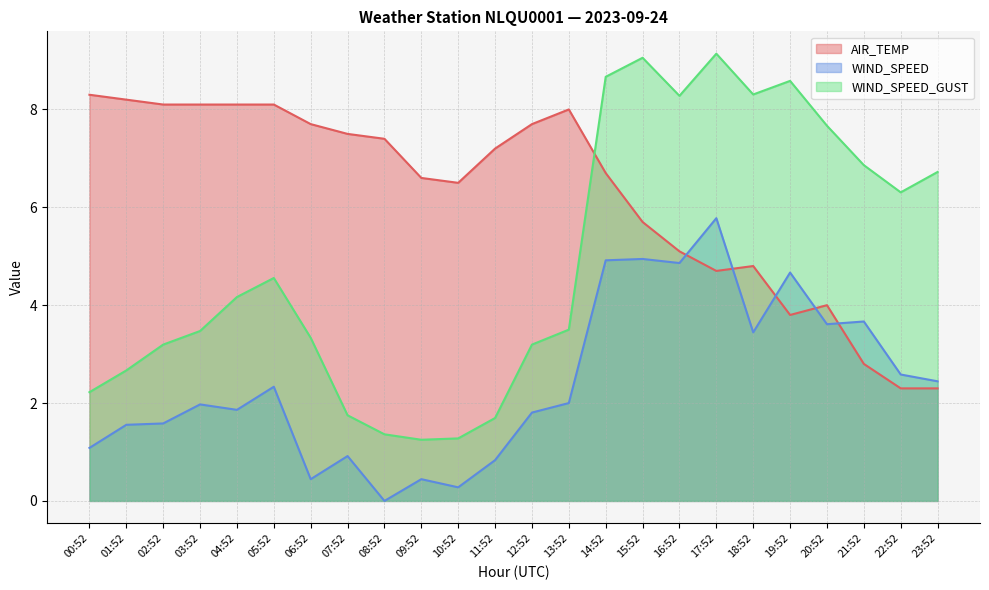

How many times do WIND_SPEED_GUST and AIR_TEMP cross each other?

1